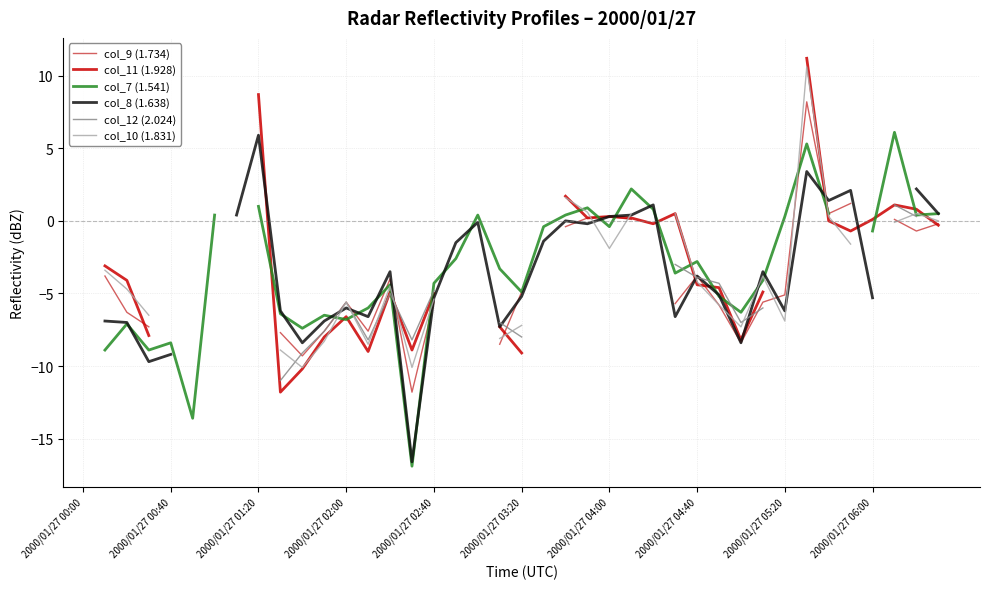

True or false: col_10 (1.831) and col_11 (1.928) cross at least once.

True